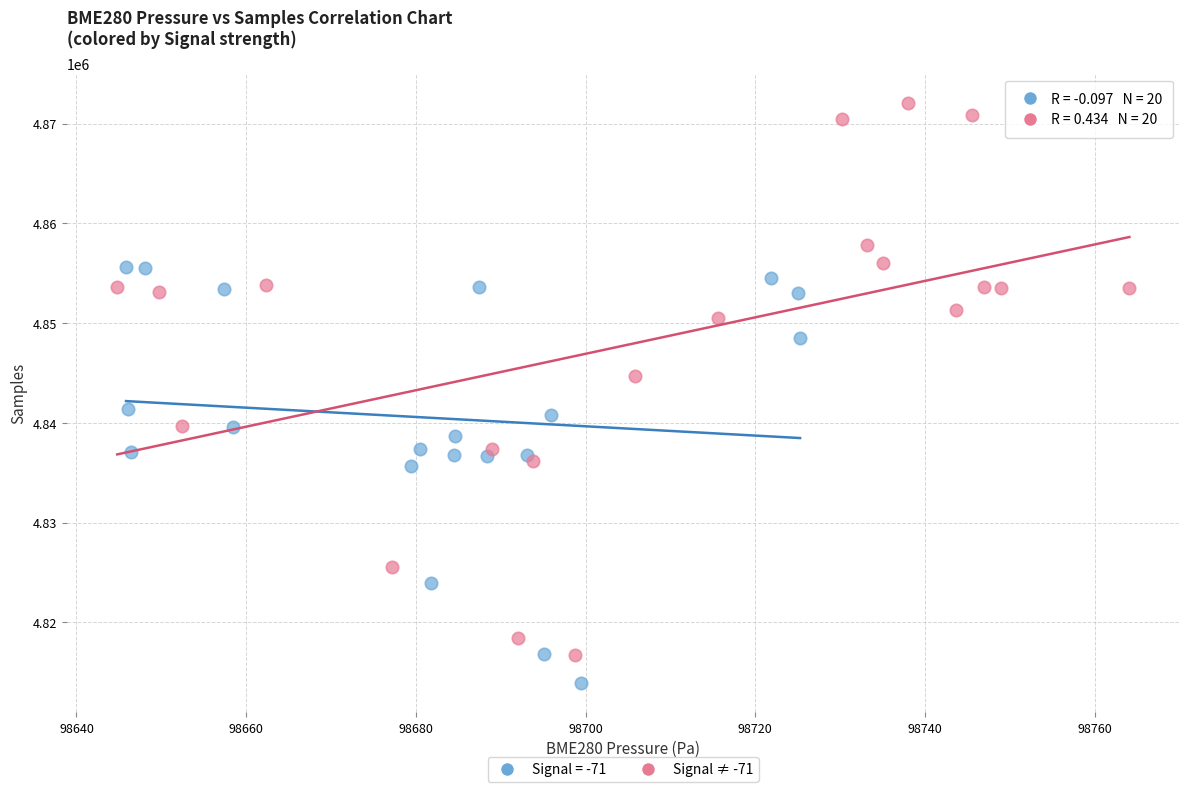

Which series reaches the minimum Y coordinate?

Signal = -71